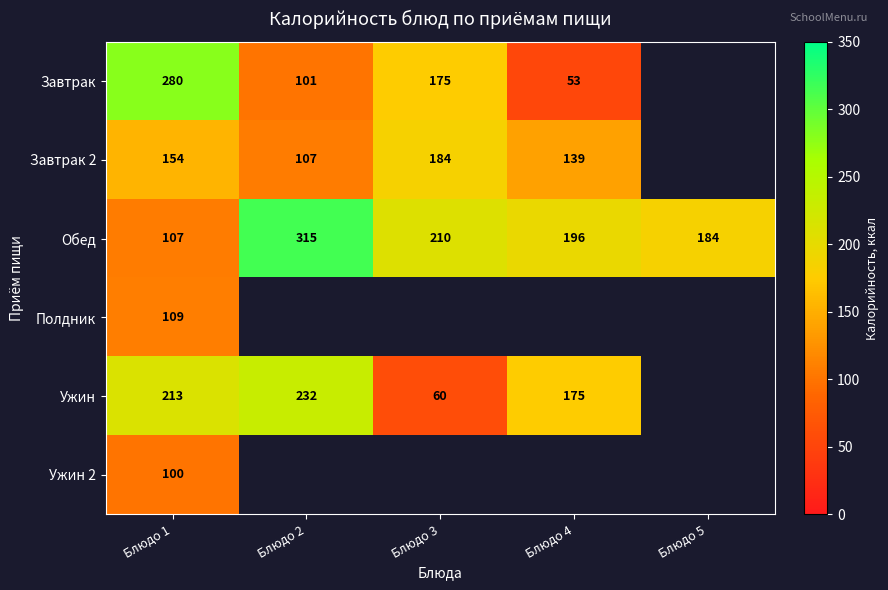

What is the difference between the Завтрак values at Блюдо 4 and Блюдо 3?

122